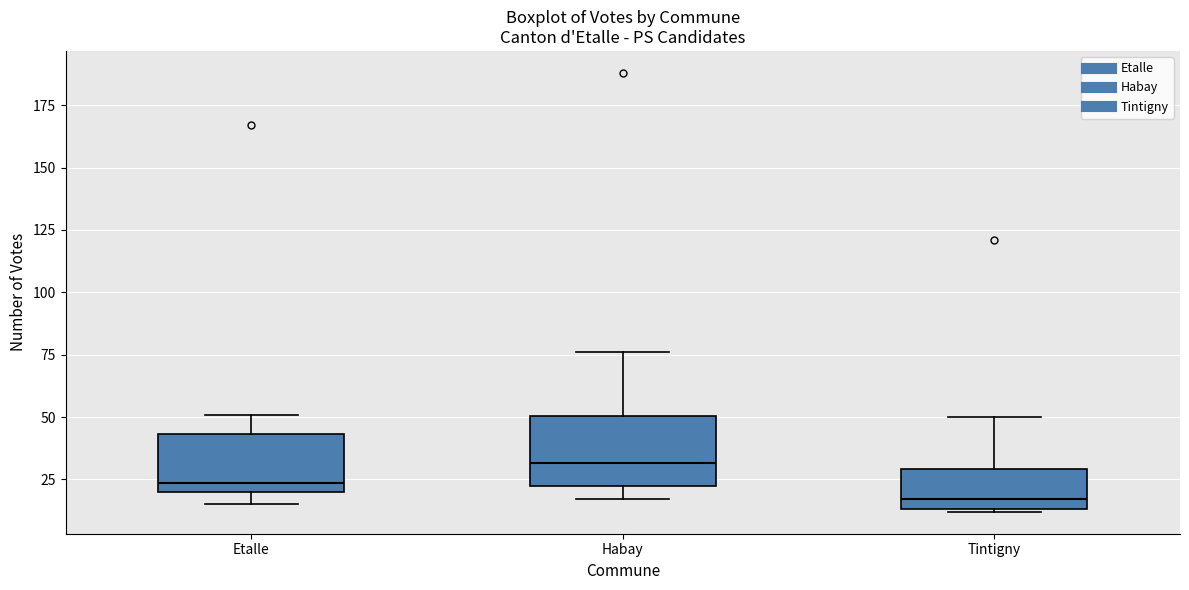

Which box's median line is the lowest?

Tintigny